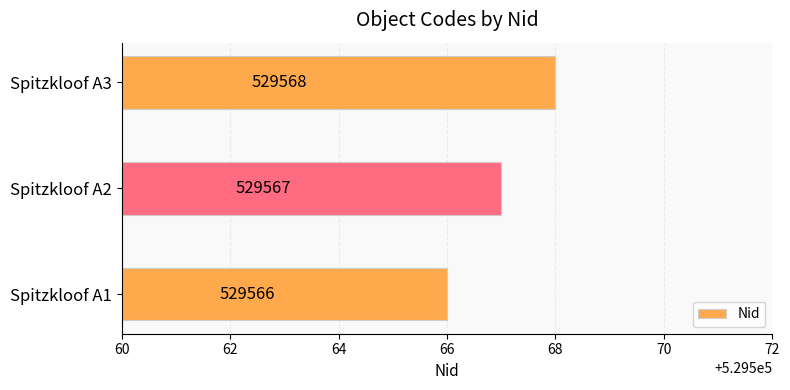

What is the sum of the values at Spitzkloof A2 and Spitzkloof A3?

1059135